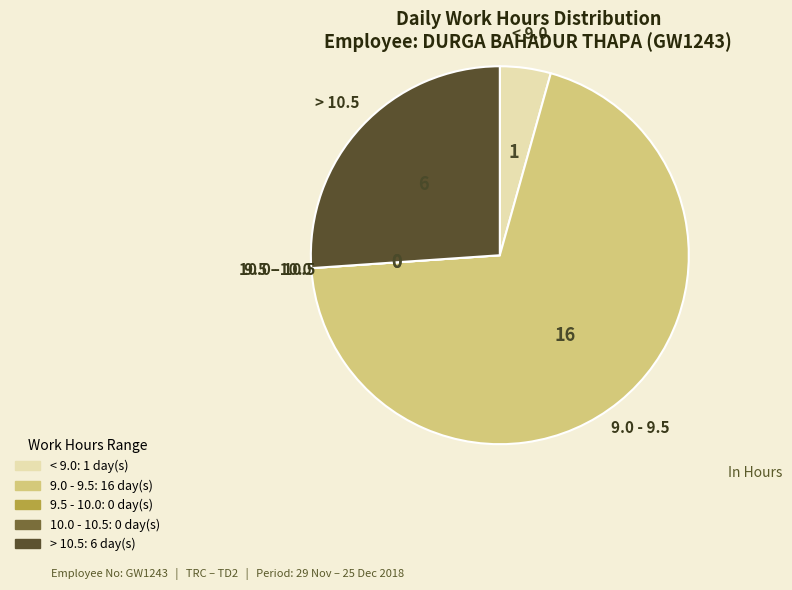

Does any single category account for the majority?

Yes